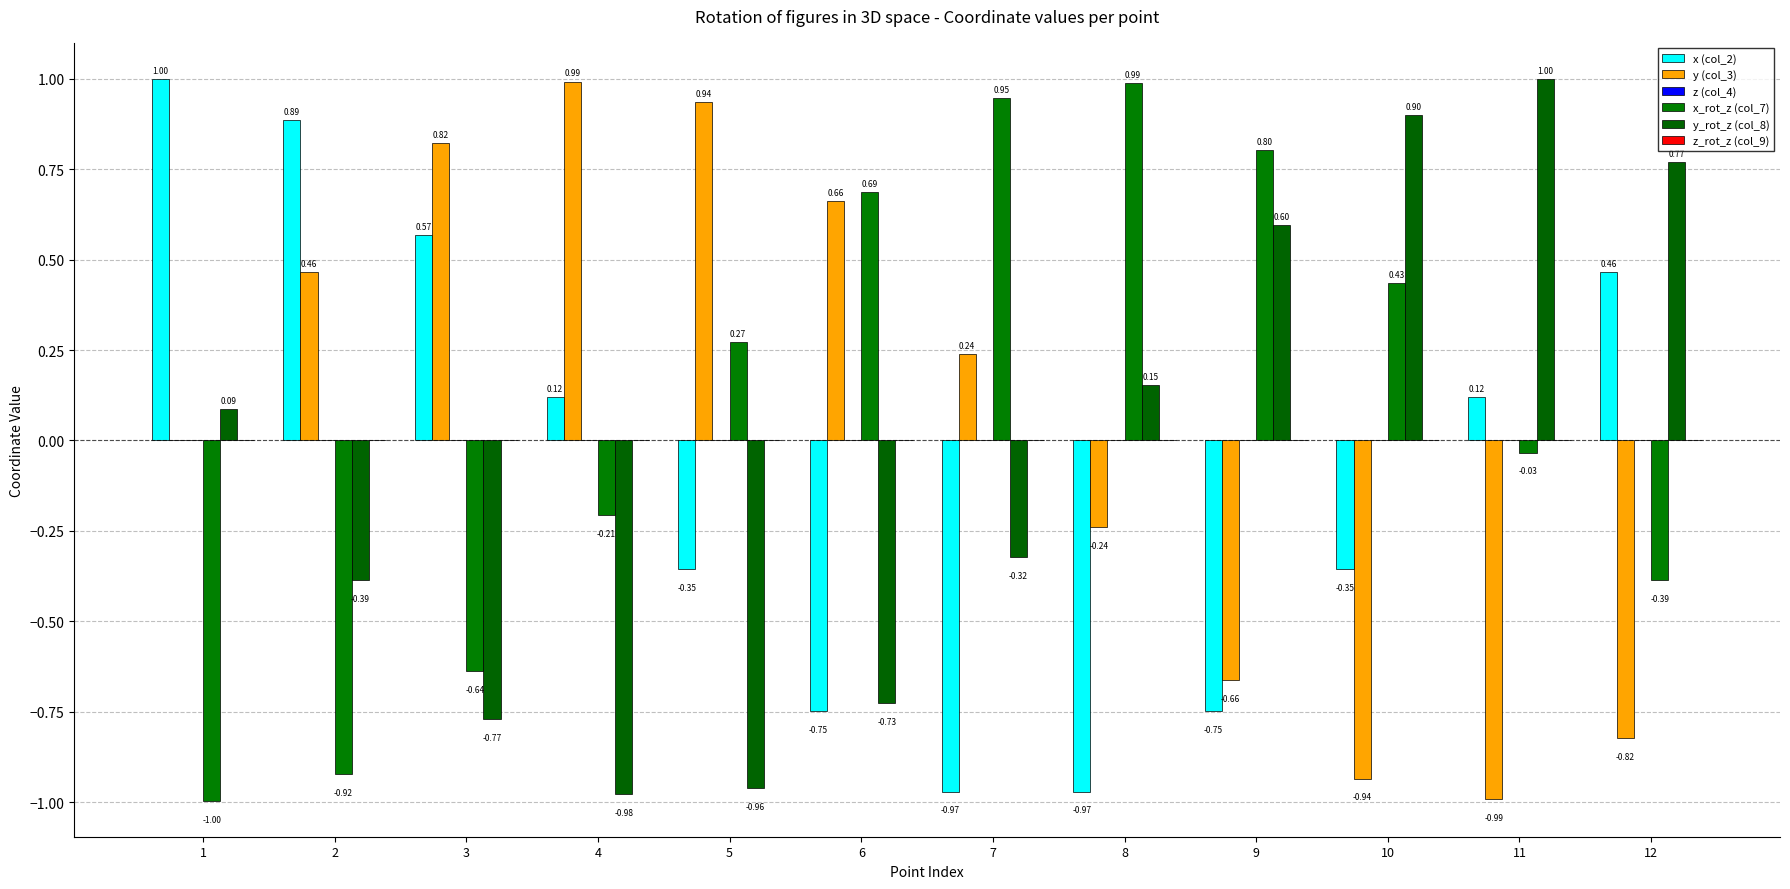

At 3, list the series in order from largest to smallest.

y (col_3), x (col_2), z (col_4), z_rot_z (col_9), x_rot_z (col_7), y_rot_z (col_8)